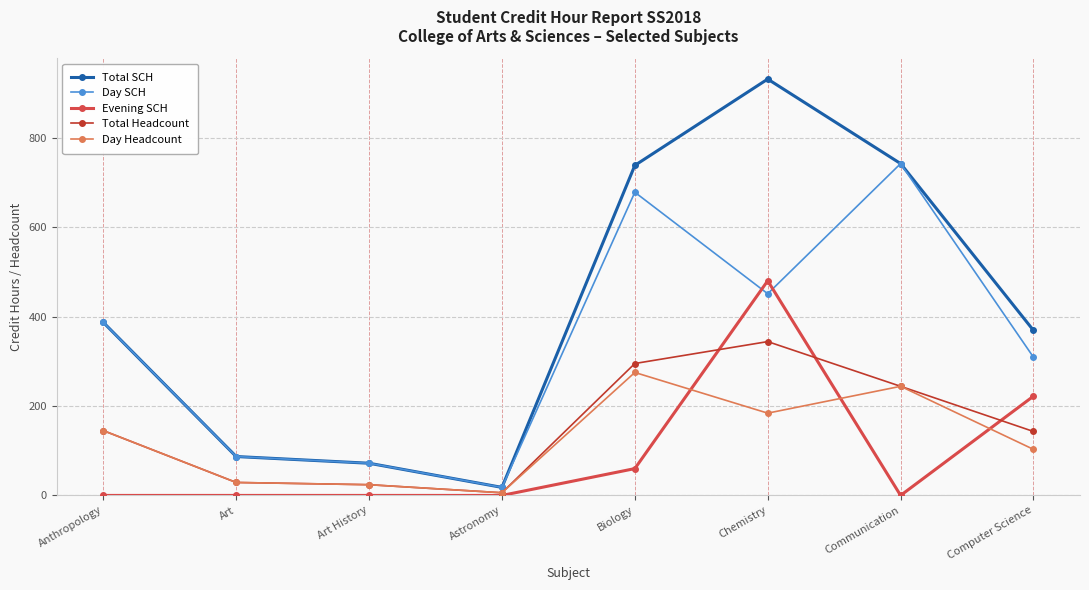

Between which two adjacent categories do Evening SCH and Day SCH first intersect?

Biology and Chemistry